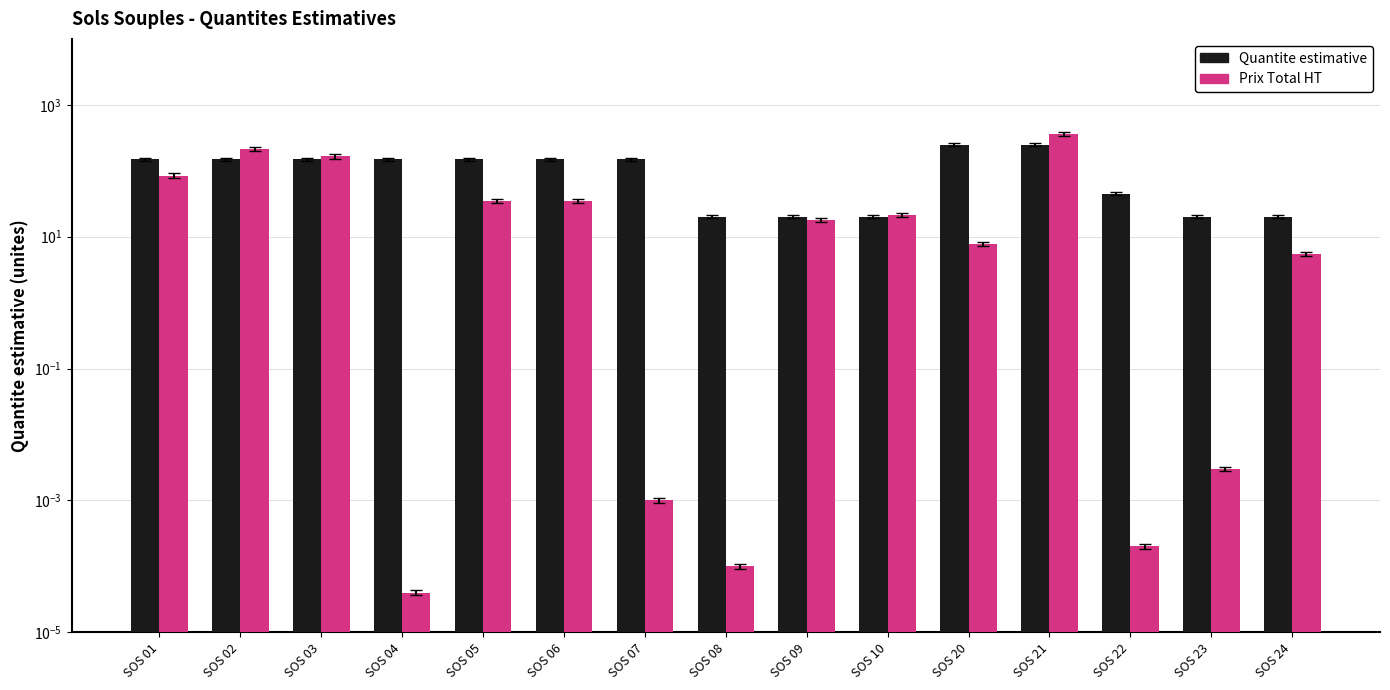

How many groups of bars are there?

15